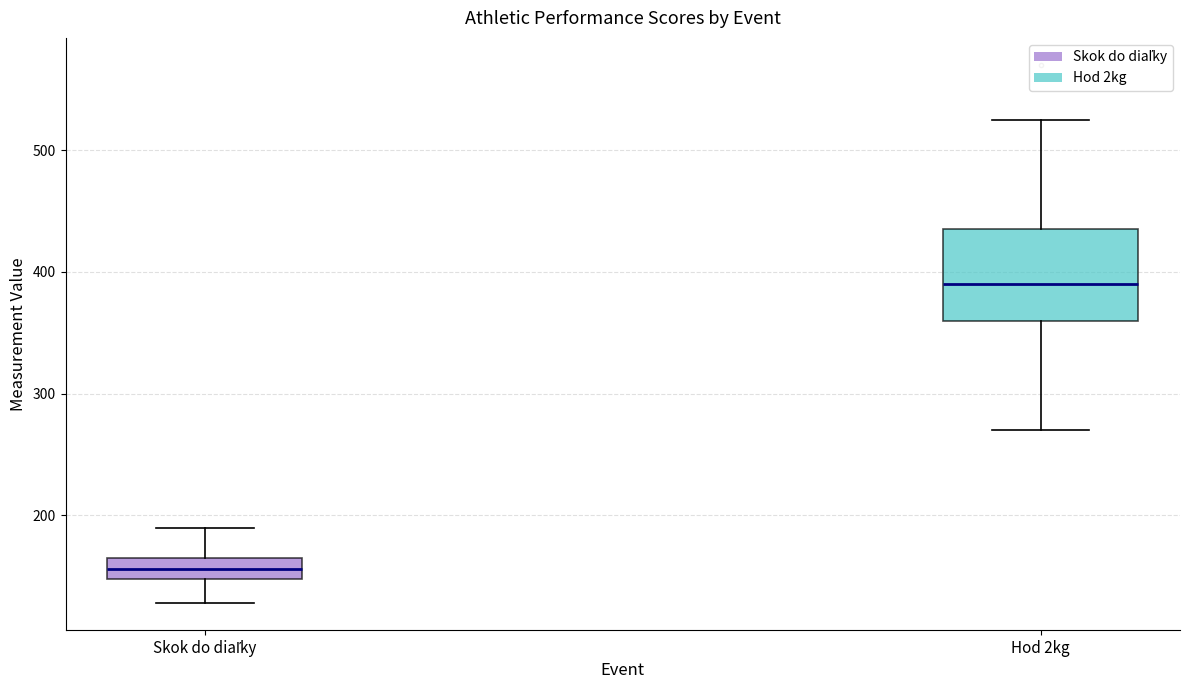

Which box's median line is the lowest?

Skok do diaľky